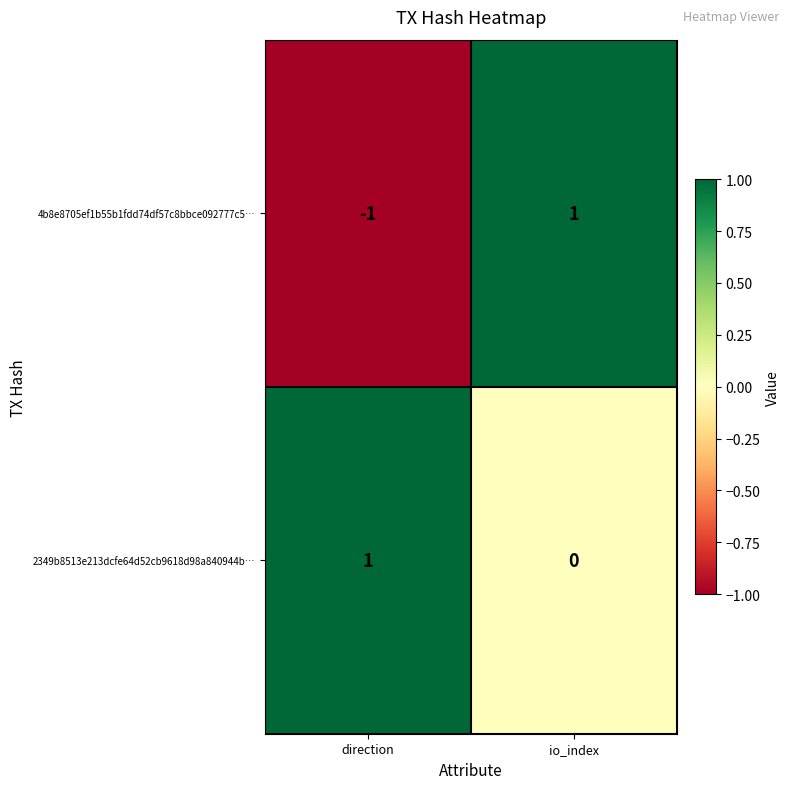

What is the spread (max minus min) of values at direction?

2